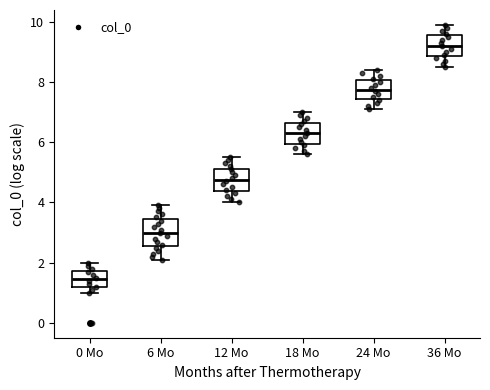

Which box has the highest median line?

36 Mo